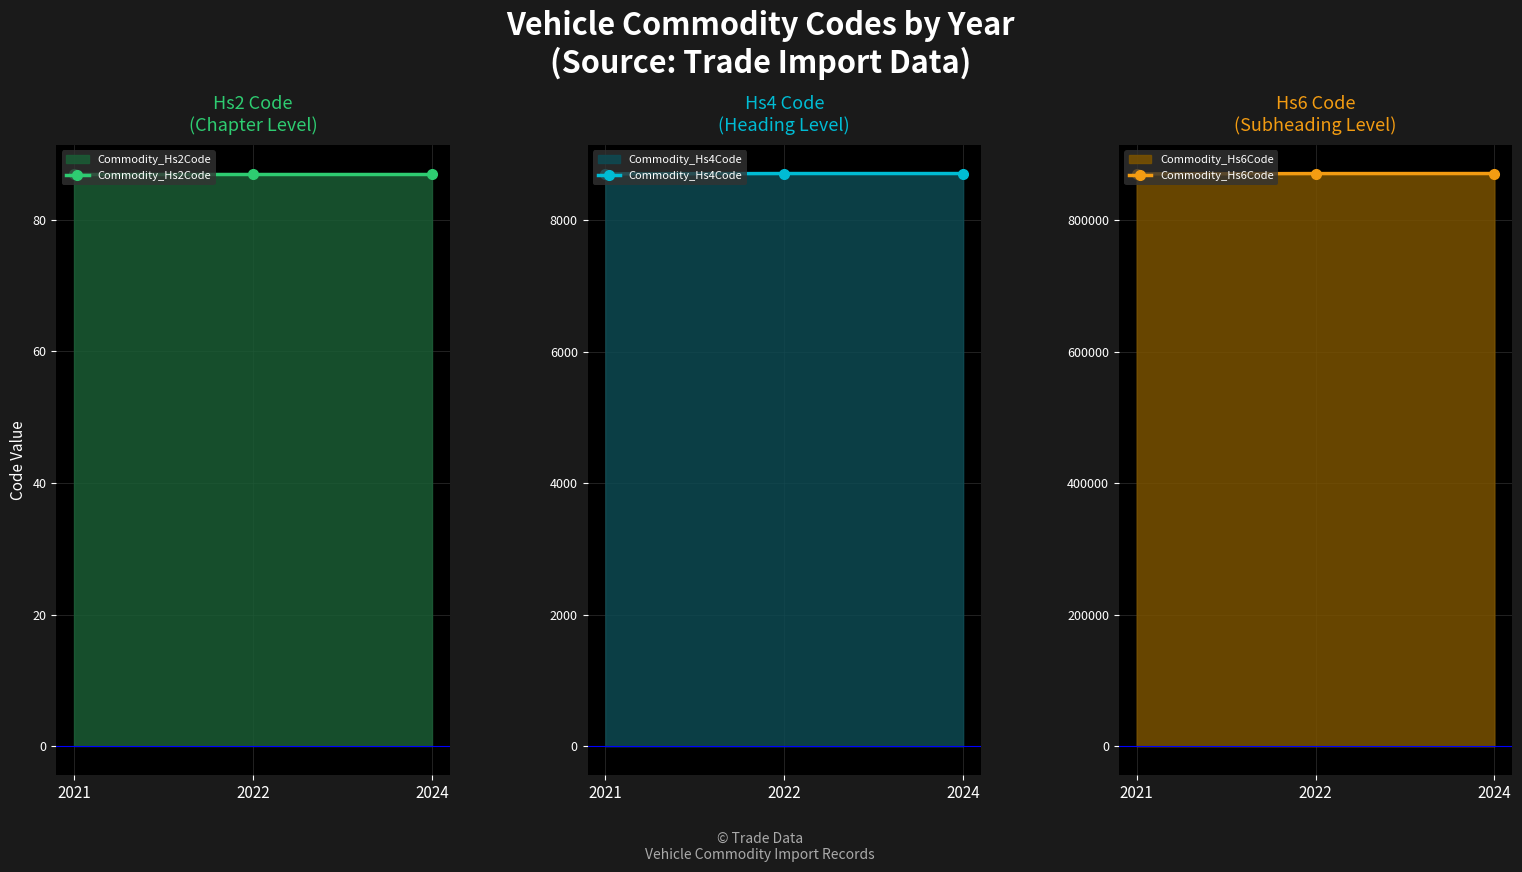

Count the number of categories in the chart.

3